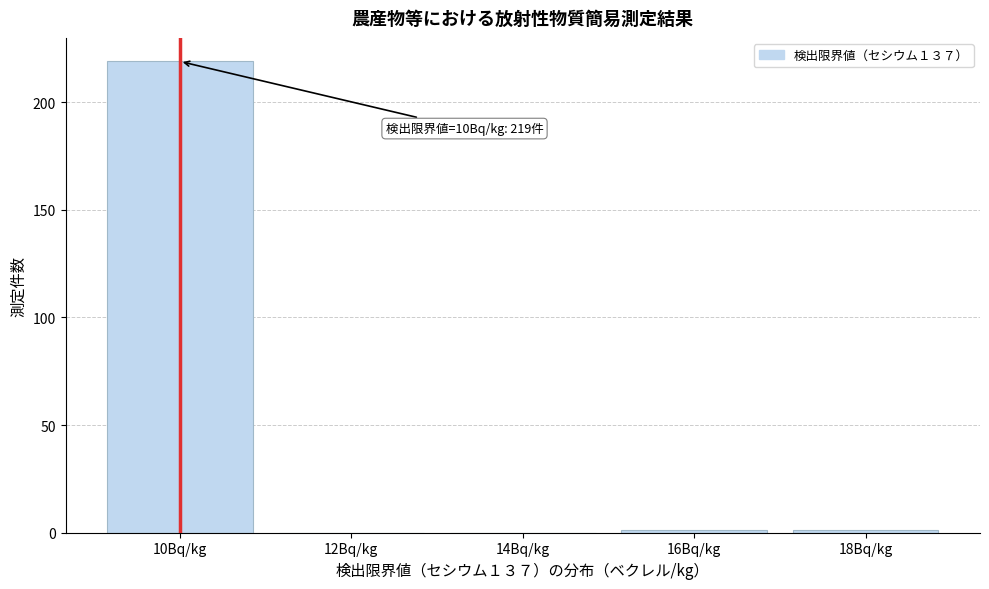

What is the maximum value shown in the chart?

219